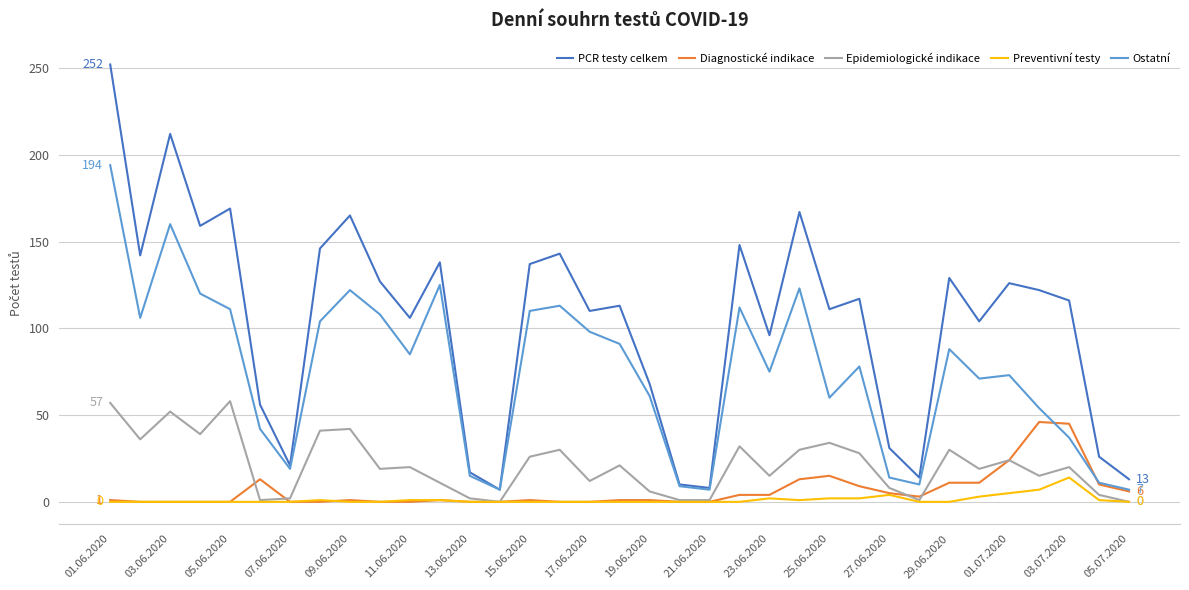

True or false: Preventivní testy and Ostatní cross at least once.

False